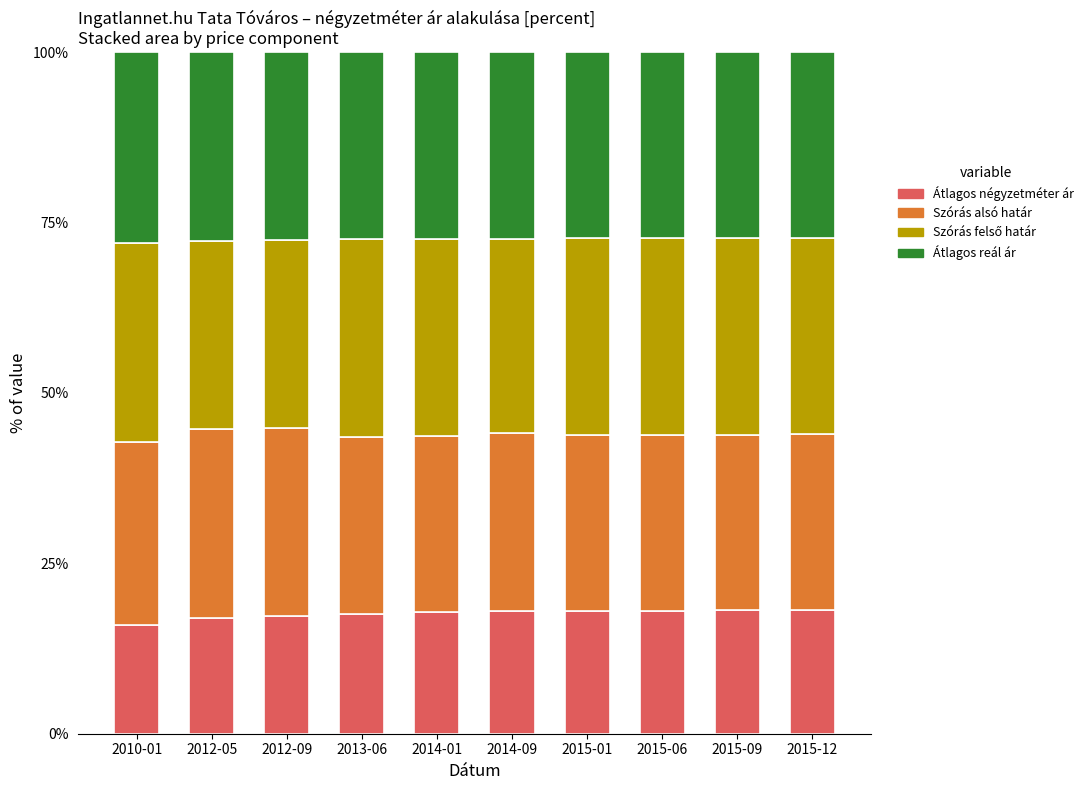

What is the highest value of the Átlagos négyzetméter ár series?

18.2